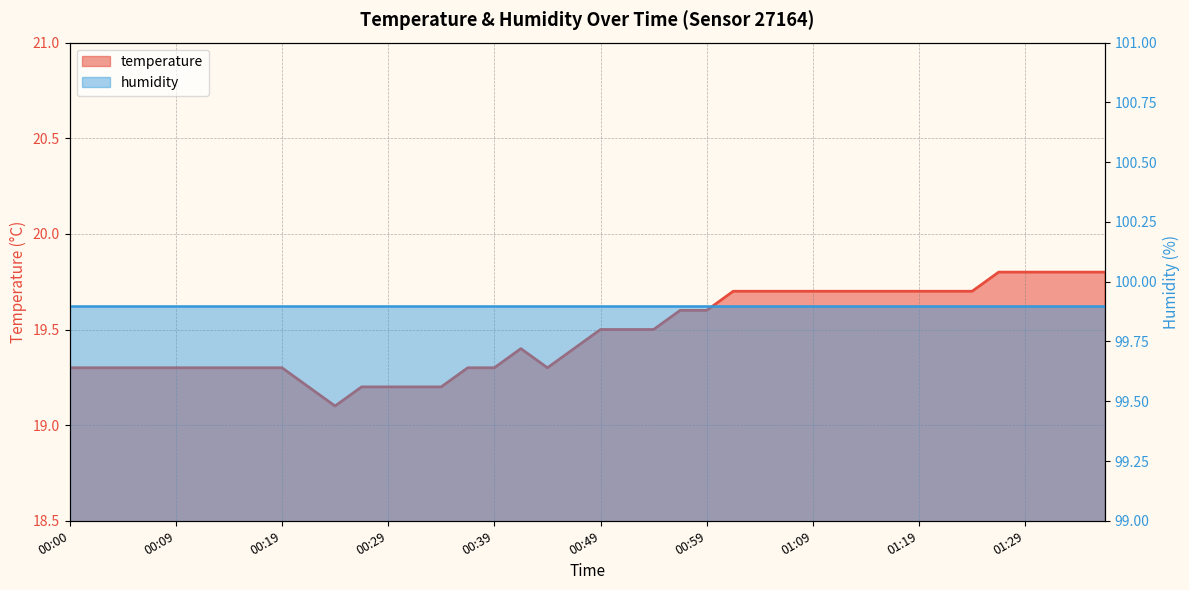

Which category has the lowest value across all series?

00:24